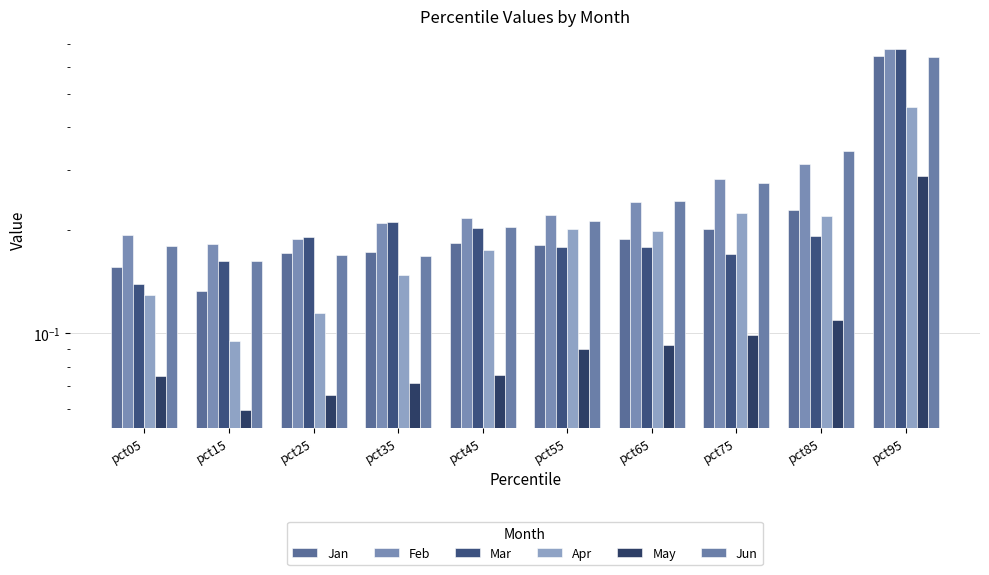

Count the Jan values in the range 0 to 1.

10